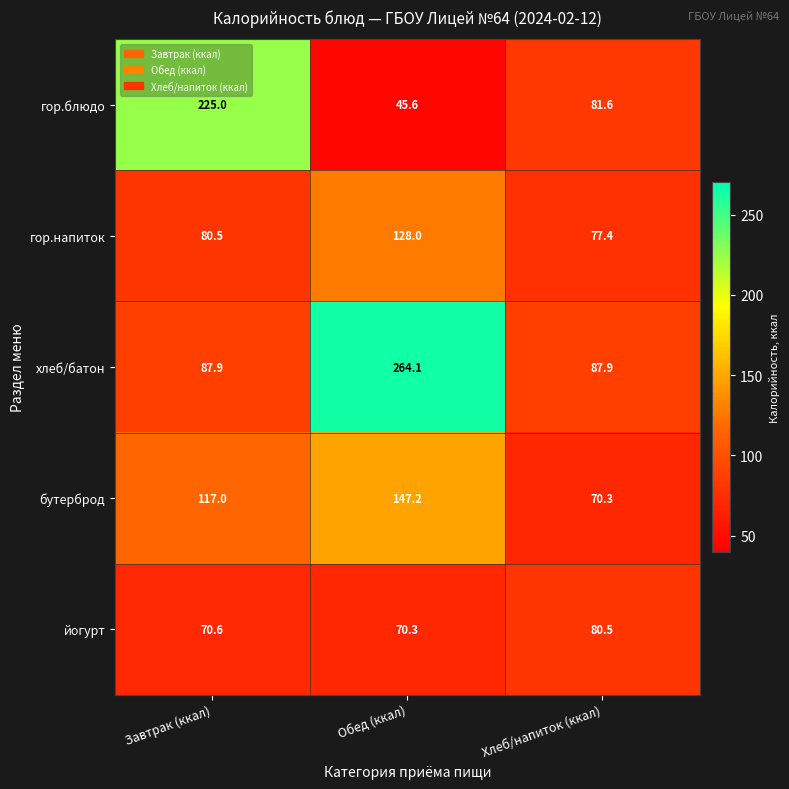

Which series has the largest range (max minus min)?

гор.блюдо